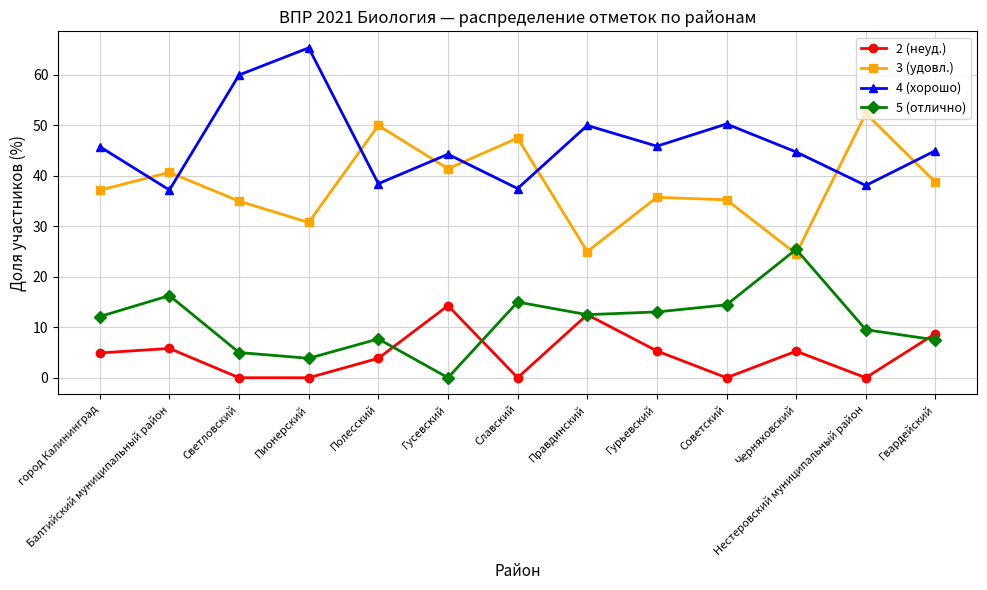

What is the value of the 5 (отлично) point at the 5th from the left?

7.7